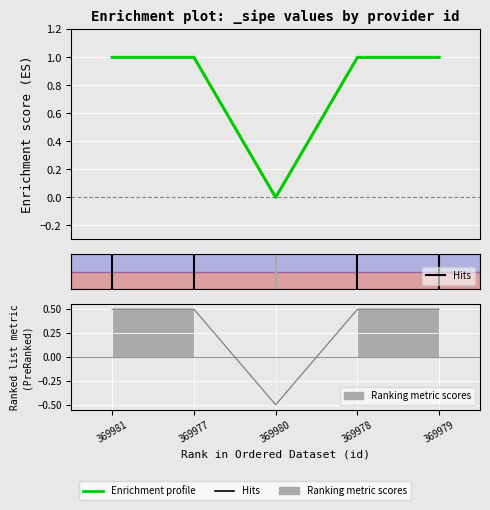

Which label corresponds to the largest value in the chart?

369981